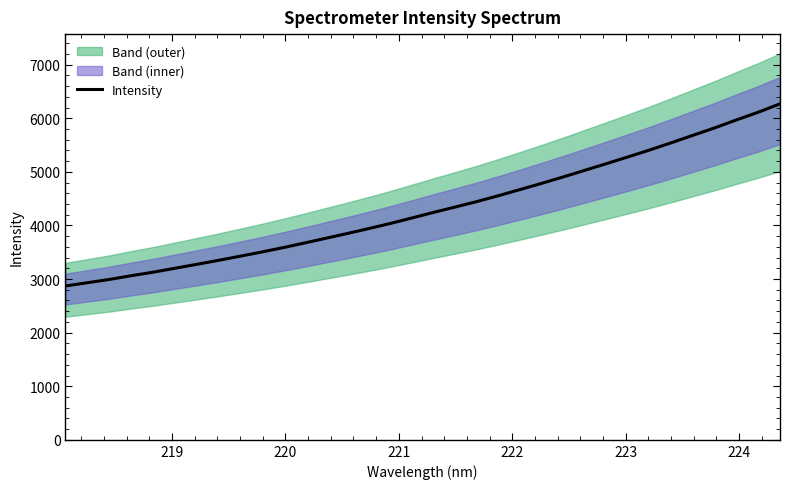

Reading left to right, extract all data points from this chart.

2870.9	2930.4	2990.3	3059.6	3124.4	3196.9	3269.8	3343.9	3421.2	3499.6	3582.4	3669.5	3758.9	3849.1	3941.4	4037.5	4140.3	4244.2	4344.6	4446.3	4556.7	4671.0	4787.1	4907.0	5031.3	5155.7	5282.1	5410.9	5546.2	5684.9	5822.9	5970.6	6113.1	6268.7